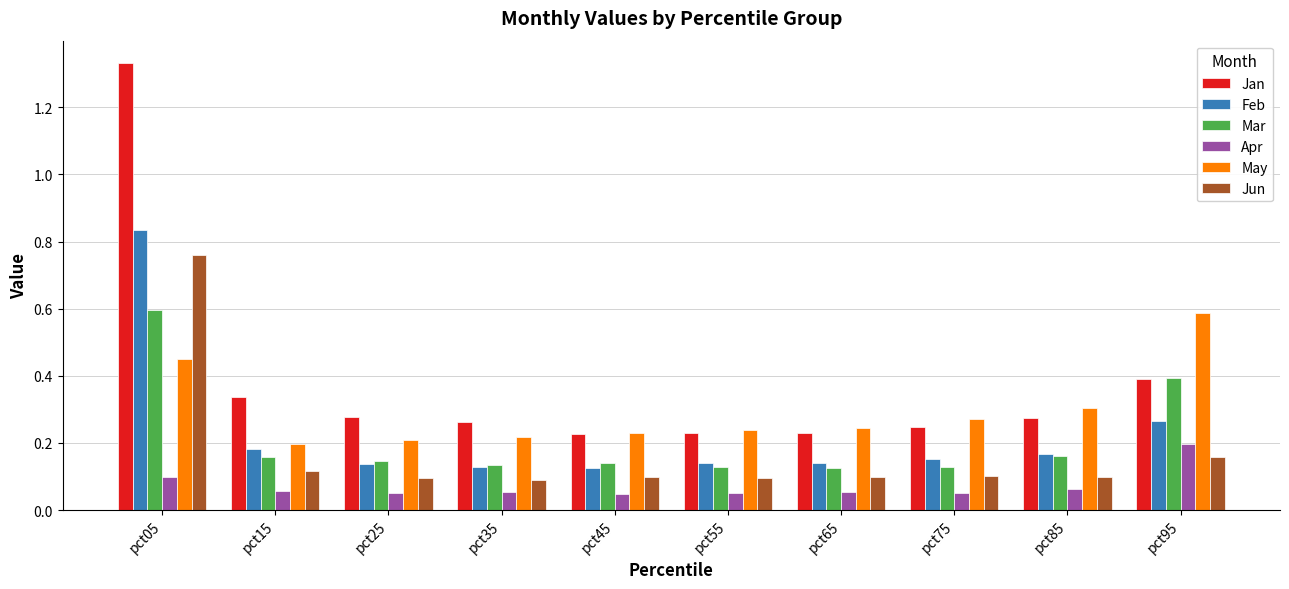

What are all the series names shown in the legend?

Jan, Feb, Mar, Apr, May, Jun